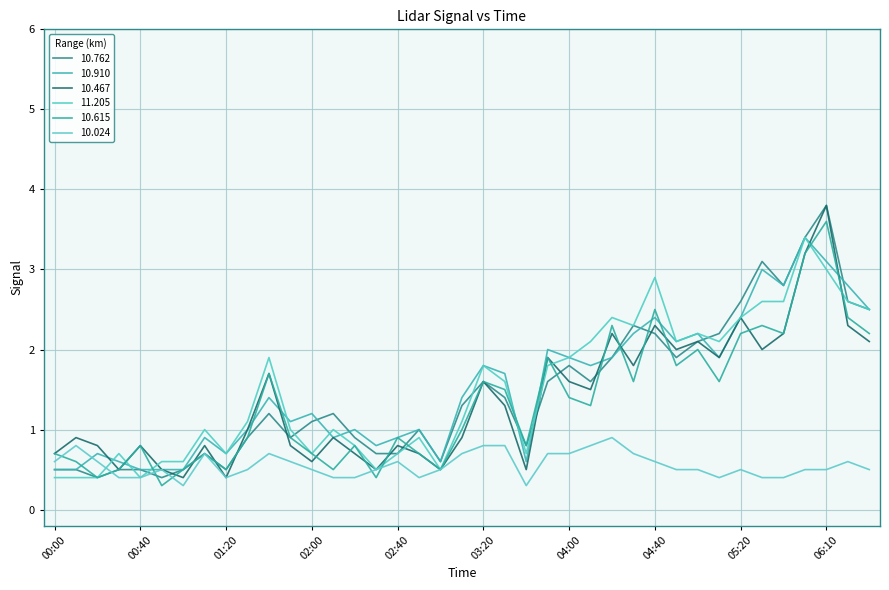

At which label does 10.024 reach its minimum?

01:00